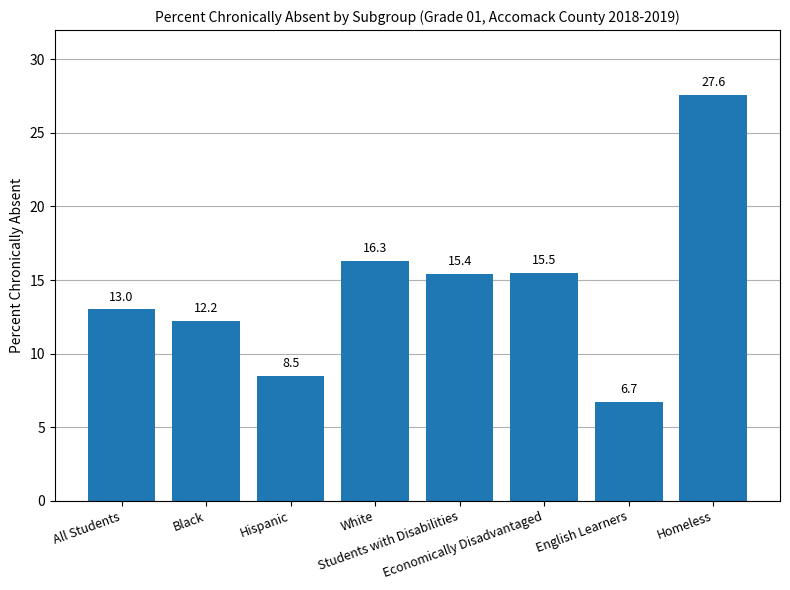

Reading left to right, extract all data points from this chart.

All Students=13.0	Black=12.2	Hispanic=8.5	White=16.3	Students with Disabilities=15.4	Economically Disadvantaged=15.5	English Learners=6.7	Homeless=27.6